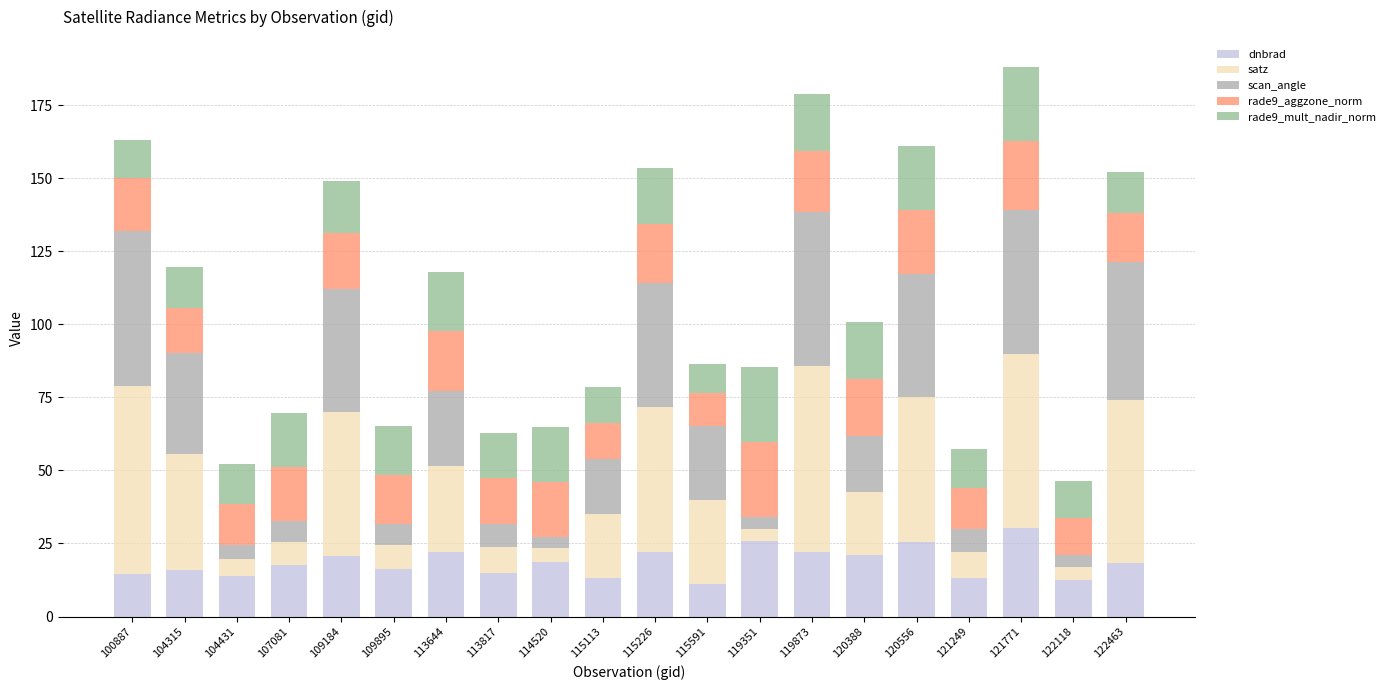

What is the maximum value for dnbrad?

30.4